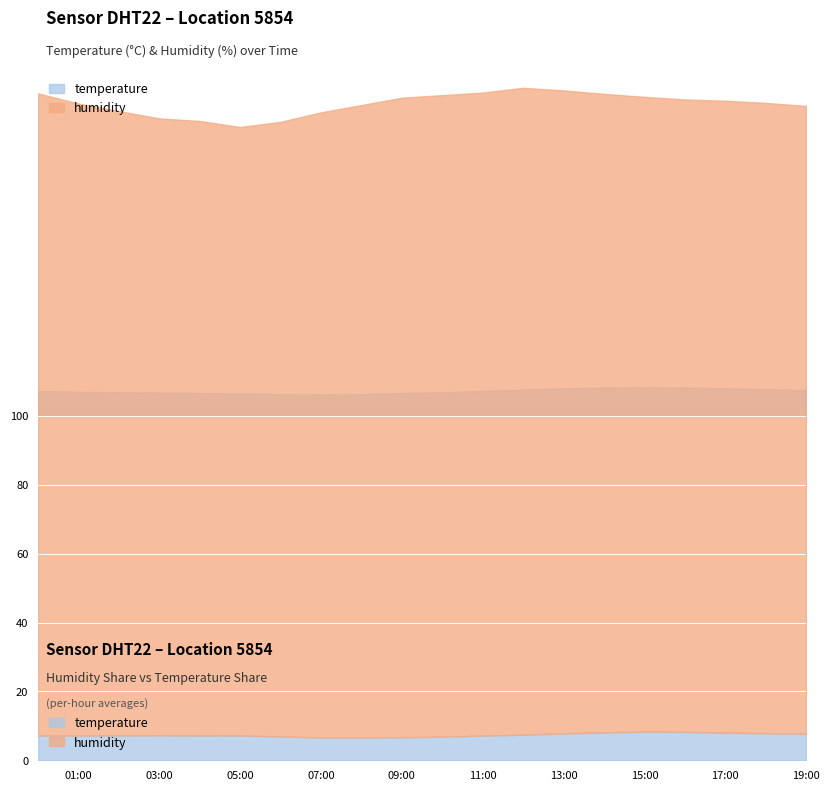

Which category has the highest value in the humidity series?

12:00